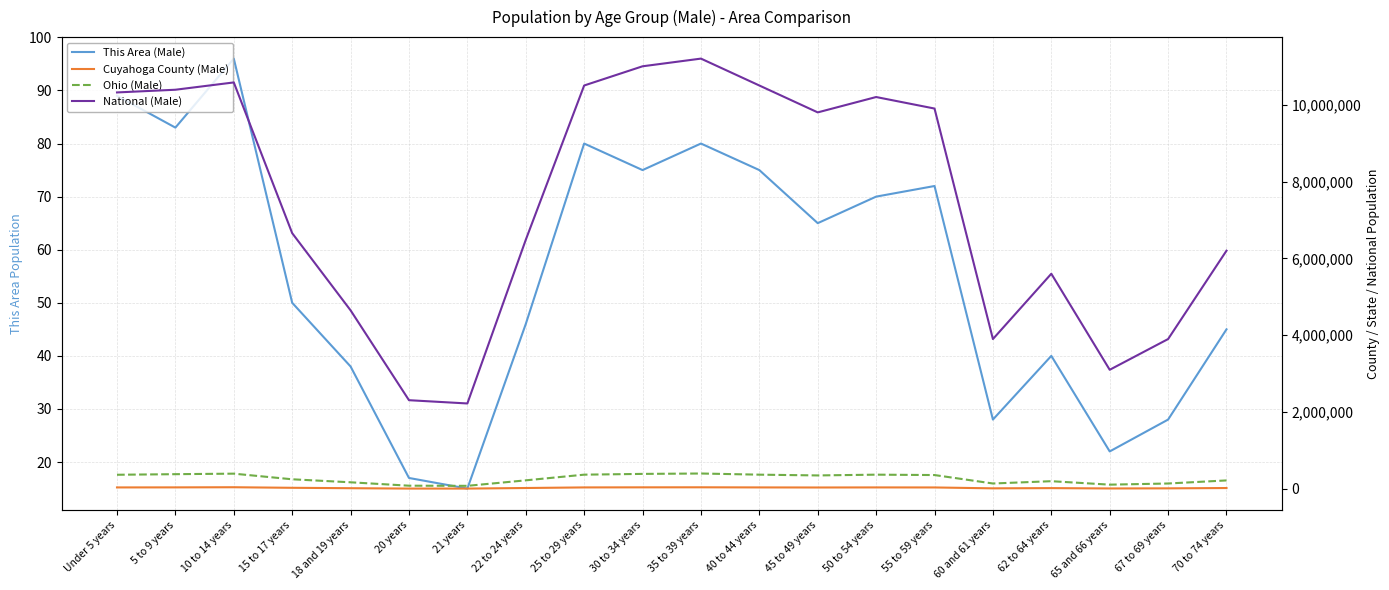

What is the difference between the Ohio (Male) values at 5 to 9 years and 10 to 14 years?

13511